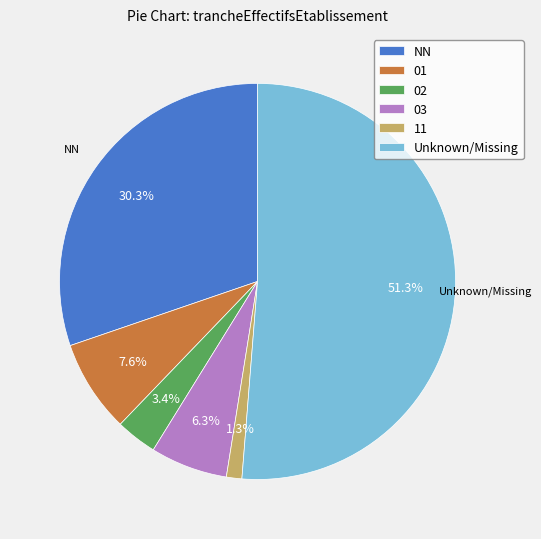

To the nearest percent, what percentage of the pie is 03?

6%